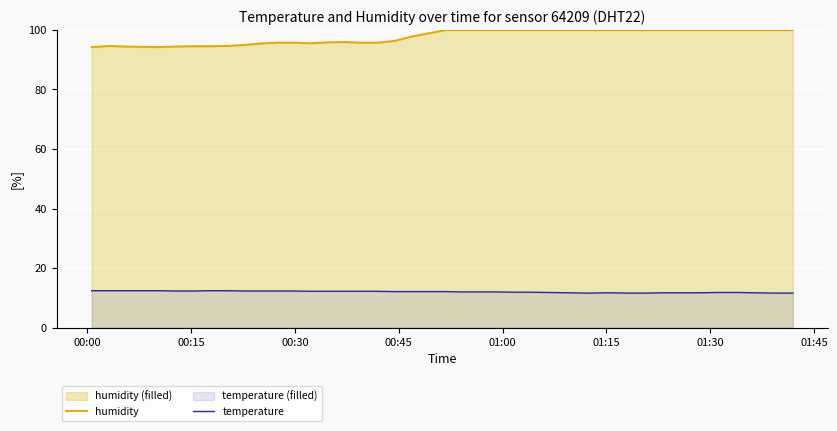

What is the highest value of the humidity series?

99.9